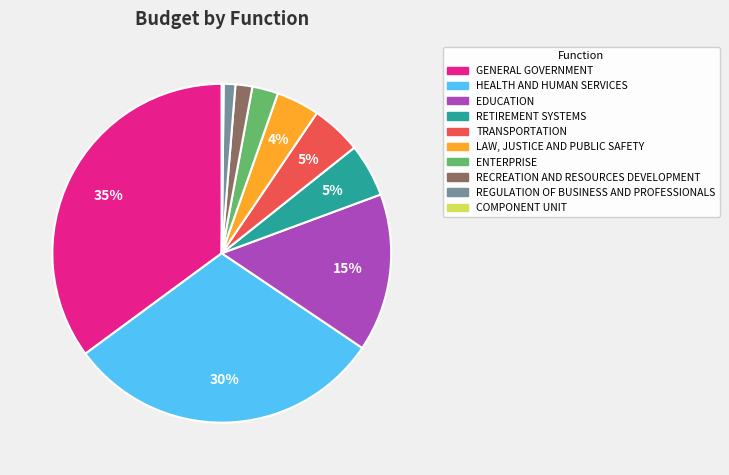

Between EDUCATION and REGULATION OF BUSINESS AND PROFESSIONALS, which is larger?

EDUCATION